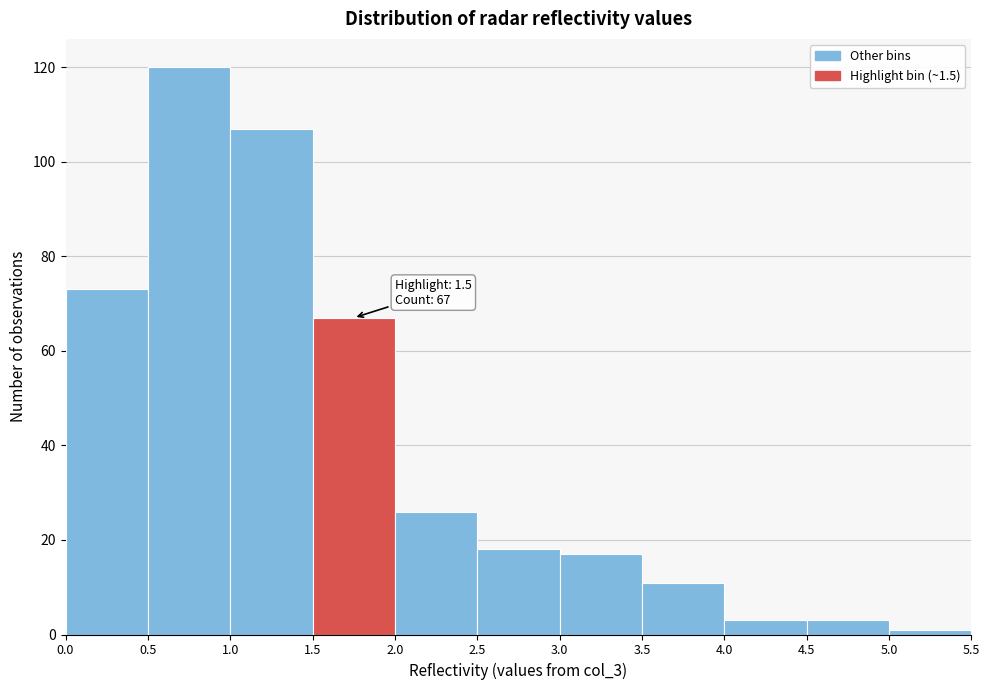

Over which range of the x-axis is the bar tallest?

0.5 to 1.0